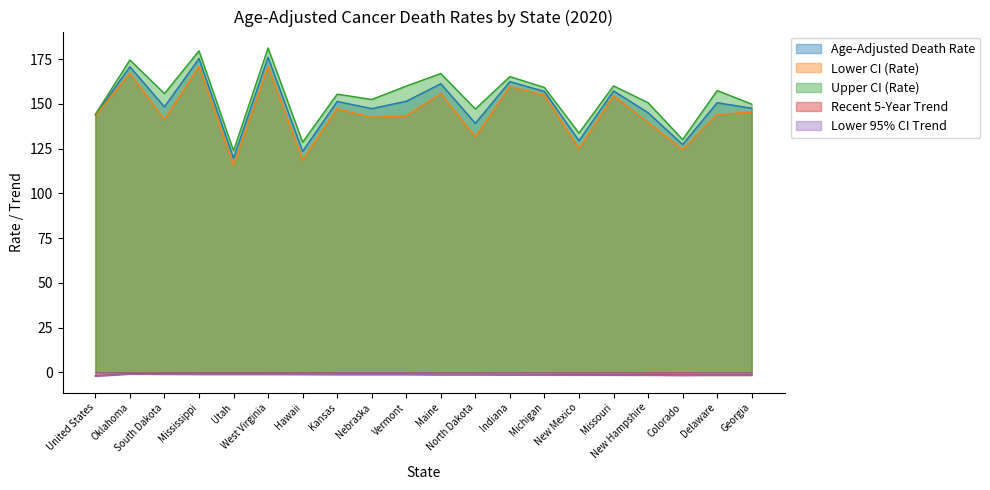

Reading left to right, list all the values displayed in this chart.

Age-Adjusted Death Rate: 143.8	170.8	148.4	175.4	119.7	176.1	123.5	151.4	147.4	151.5	161.3	139.2	162.5	157.0	129.4	157.3	145.1	127.3	150.7	147.6
Lower CI (Rate): 143.5	167.1	141.3	171.1	115.7	170.9	118.6	147.3	142.5	143.4	155.8	131.6	159.7	154.9	125.1	154.6	139.6	124.5	144.2	145.4
Upper CI (Rate): 144.2	174.6	155.8	179.7	123.8	181.3	128.6	155.5	152.5	160.0	167.0	147.2	165.3	159.2	133.7	160.1	150.7	130.1	157.5	149.9
Recent 5-Year Trend: -2.0	-0.9	-1.0	-1.1	-1.1	-1.1	-1.2	-1.2	-1.2	-1.2	-1.3	-1.3	-1.4	-1.4	-1.4	-1.5	-1.5	-1.6	-1.6	-1.6
Lower 95% CI Trend: -2.2	-1.0	-1.1	-1.2	-1.2	-1.2	-1.2	-1.3	-1.3	-1.3	-1.4	-1.4	-1.4	-1.5	-1.6	-1.6	-1.7	-1.8	-1.7	-1.7